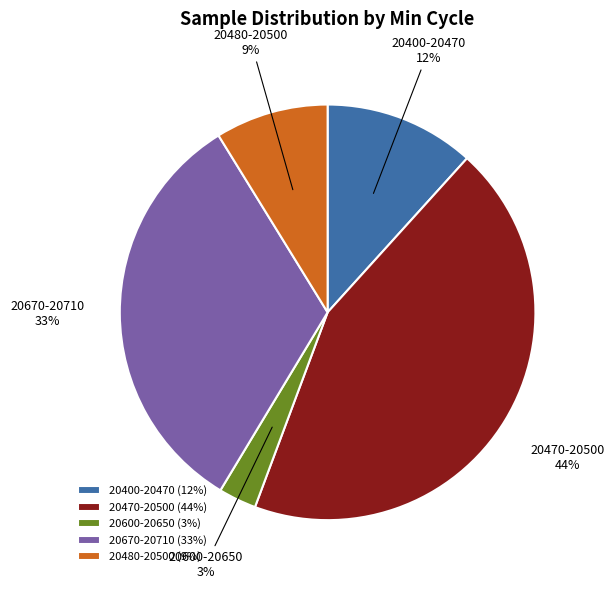

How many segments does this pie chart have?

5